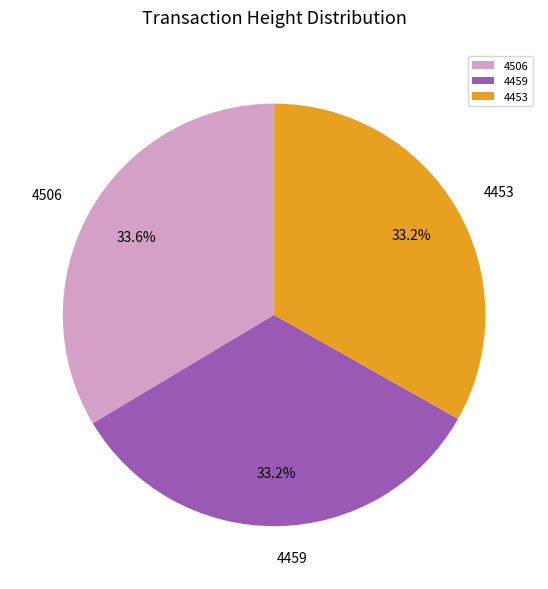

What percentage is the 4506 slice, to the nearest percent?

34%